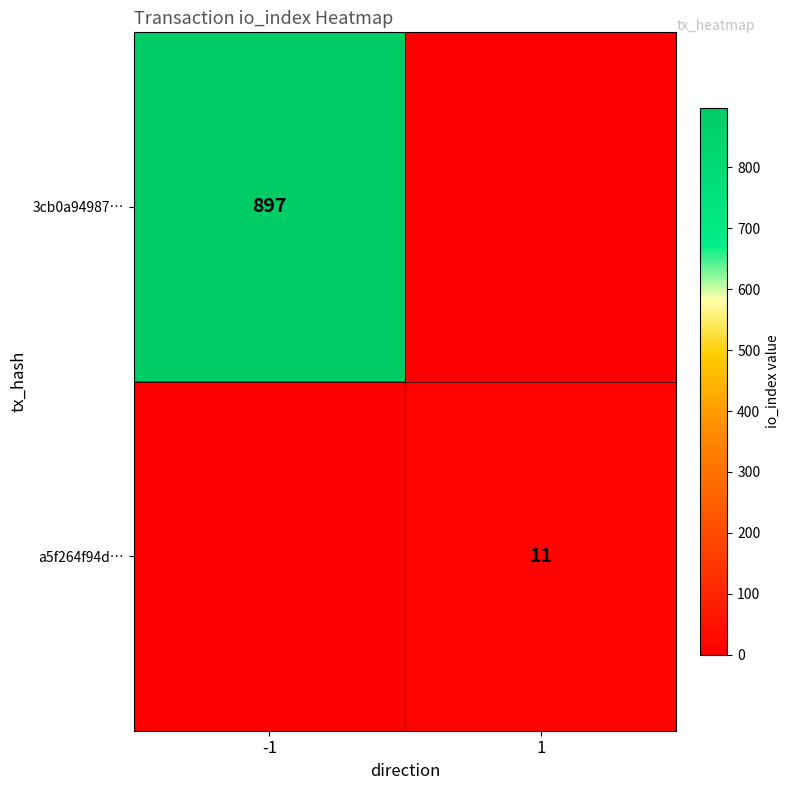

What is the maximum value shown in the chart?

897